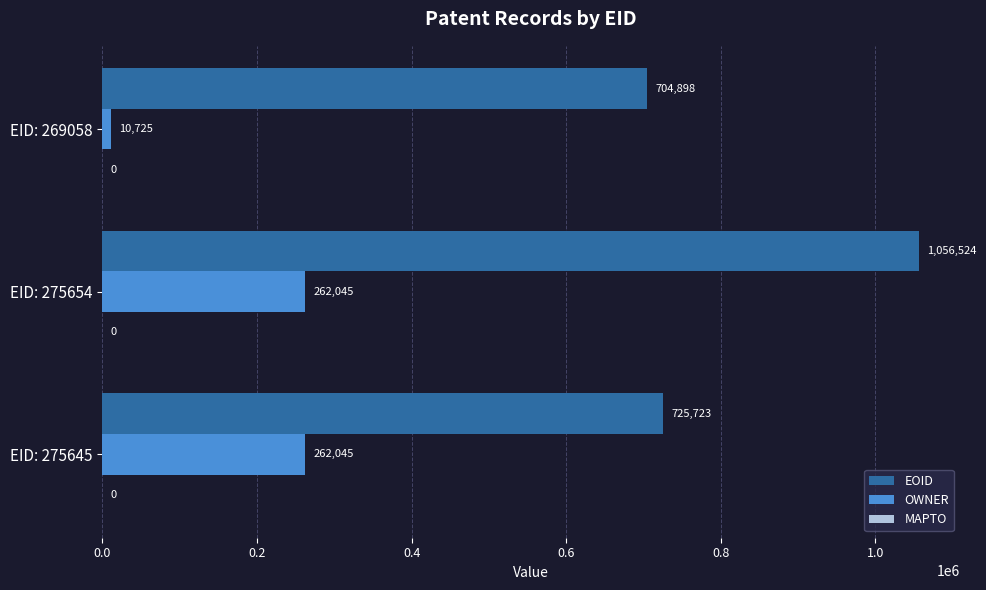

Which label corresponds to the largest value in the chart?

EID: 275654